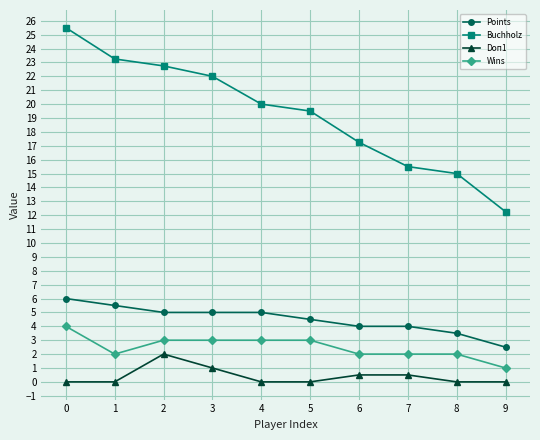

Rank the series at 8 from highest to lowest value.

Buchholz, Points, Wins, Doп1